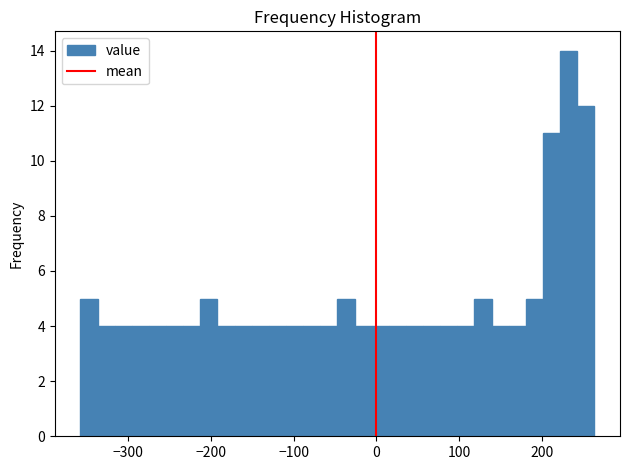

Read against the x-axis, roughly where is the centre of the tallest bar?

230